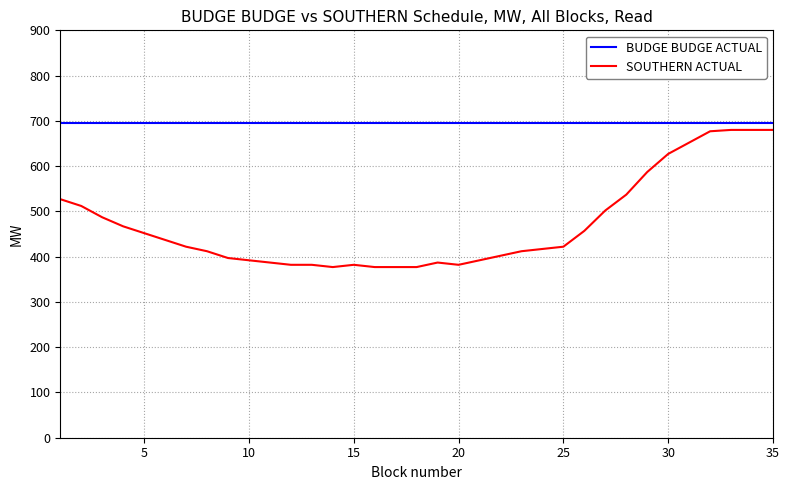

Which series has the largest range (max minus min)?

SOUTHERN ACTUAL